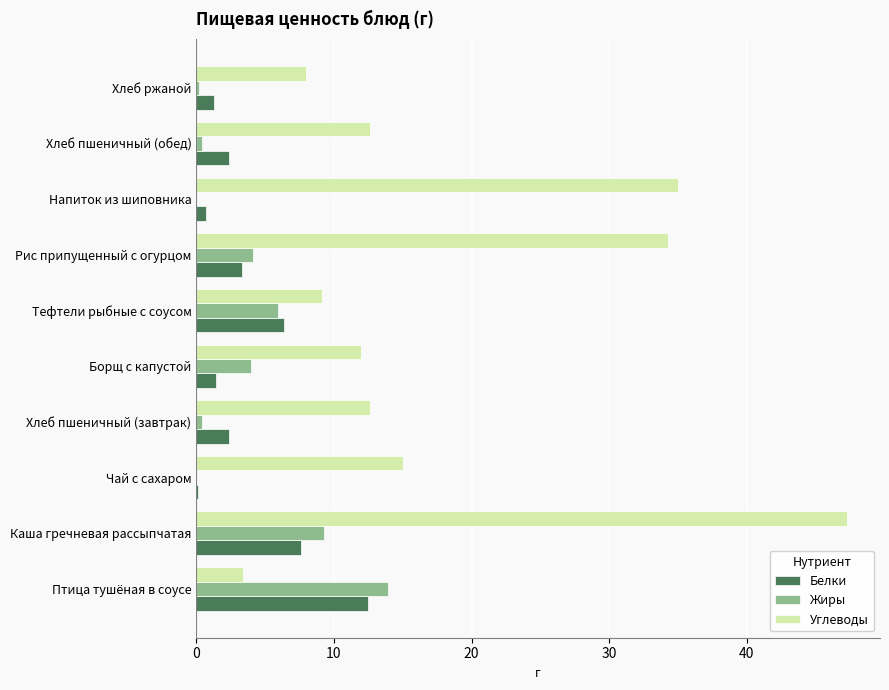

The value of Углеводы at Хлеб пшеничный (завтрак) is 12.6. True or false?

True